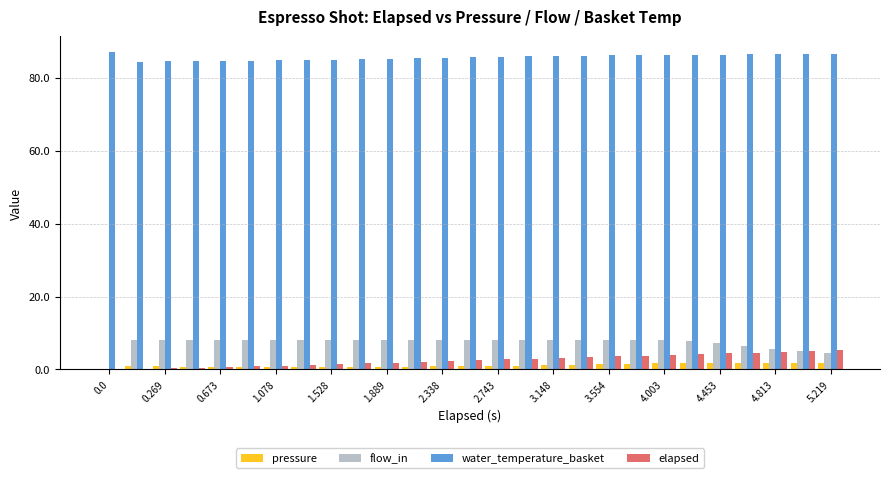

What is the average value of the pressure series?

1.1